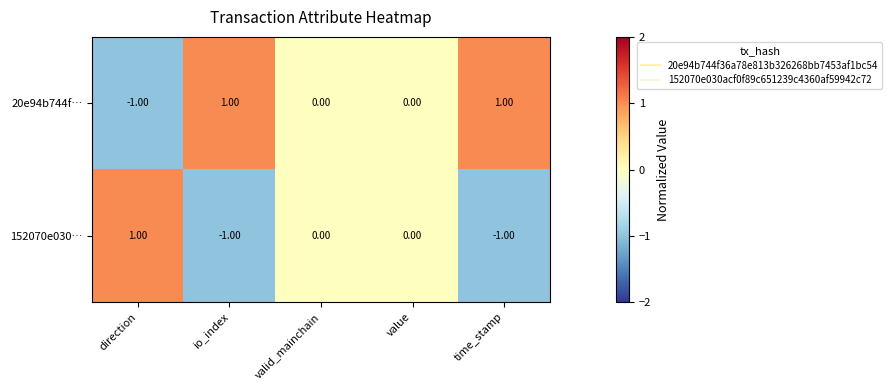

Rank the series by their average value, from lowest to highest.

152070e030…, 20e94b744f…